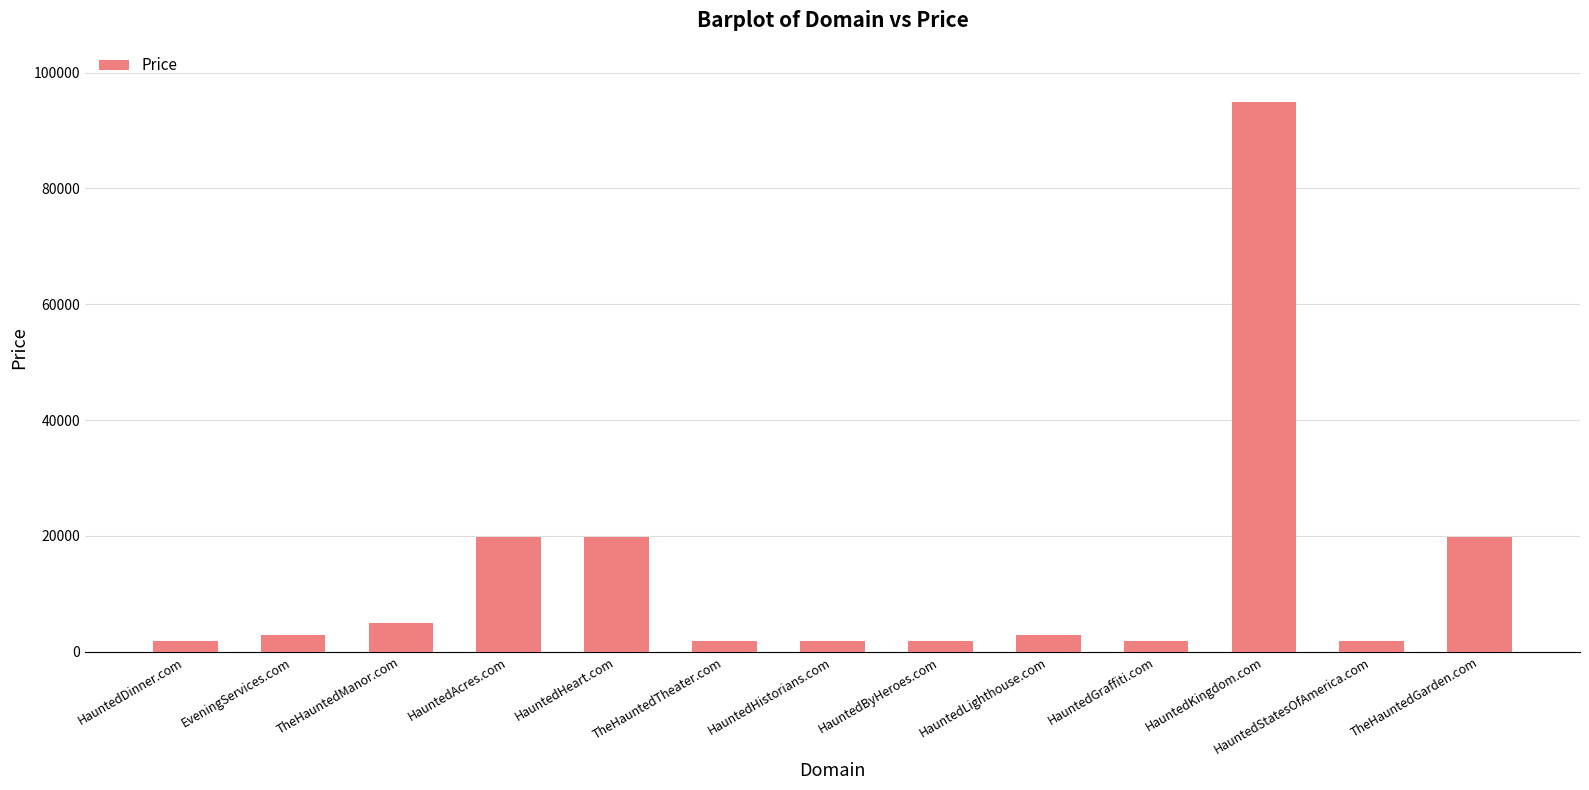

Approximately how many times larger is the value at TheHauntedTheater.com compared to TheHauntedManor.com?

0.4